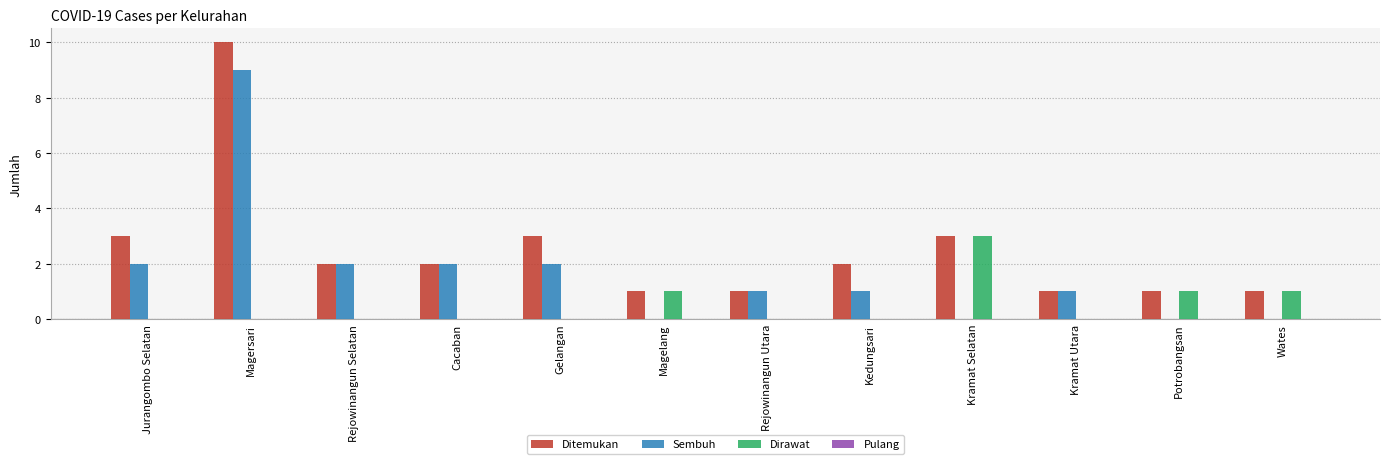

At which label does Dirawat reach its peak?

Kramat Selatan